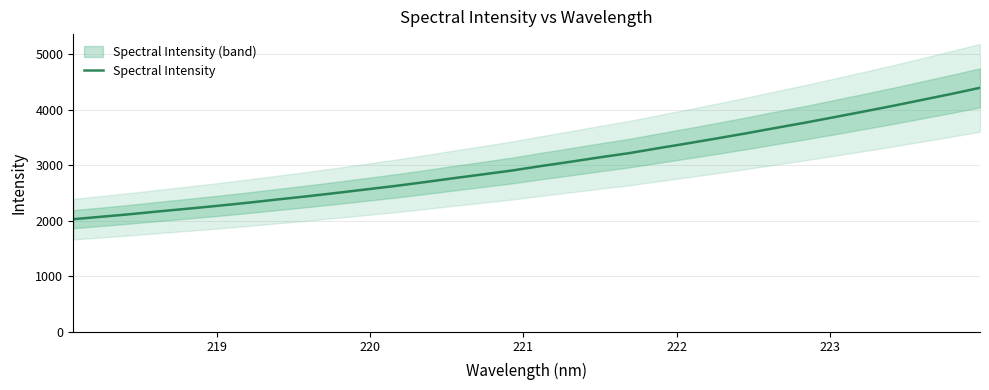

What is the highest value of the Spectral Intensity series?

4397.1